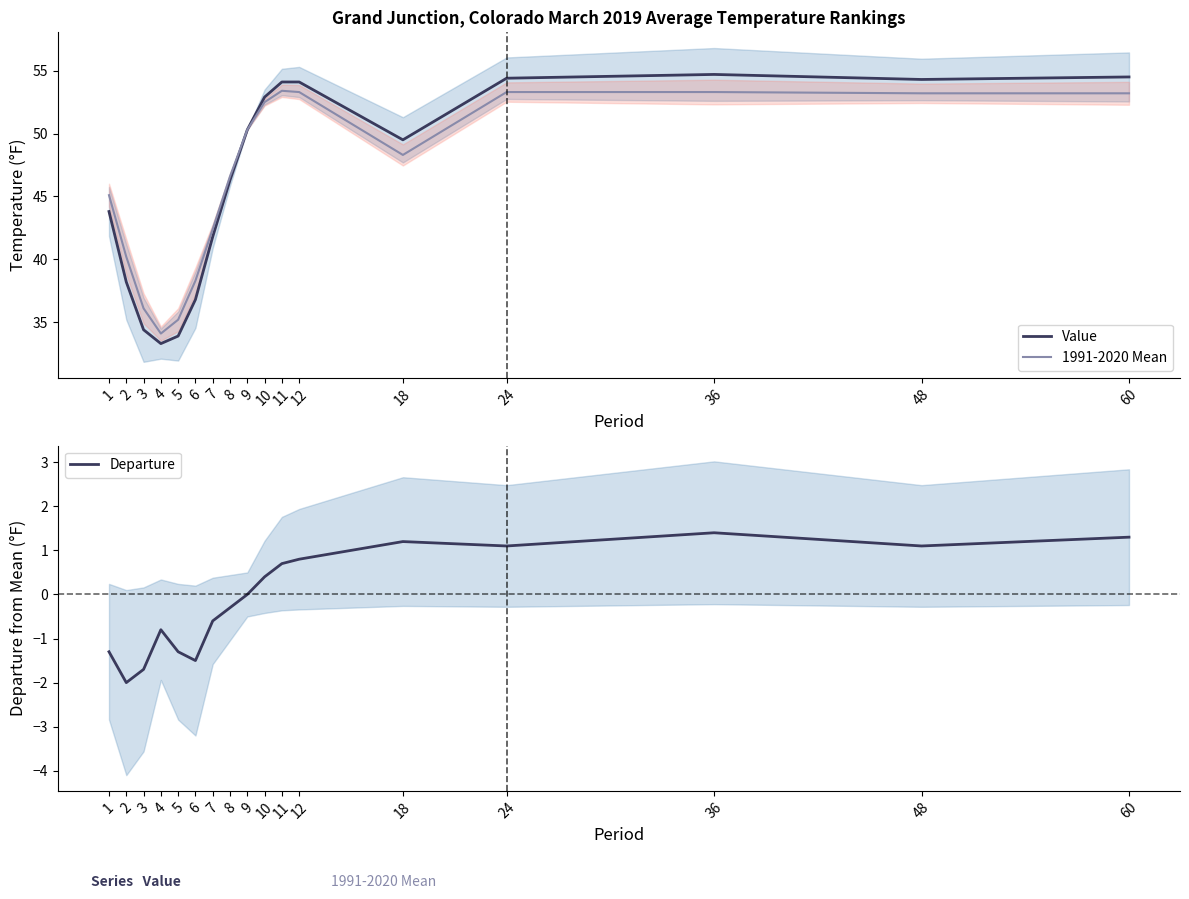

The Departure series shows -0.6 at 7. True or false?

True